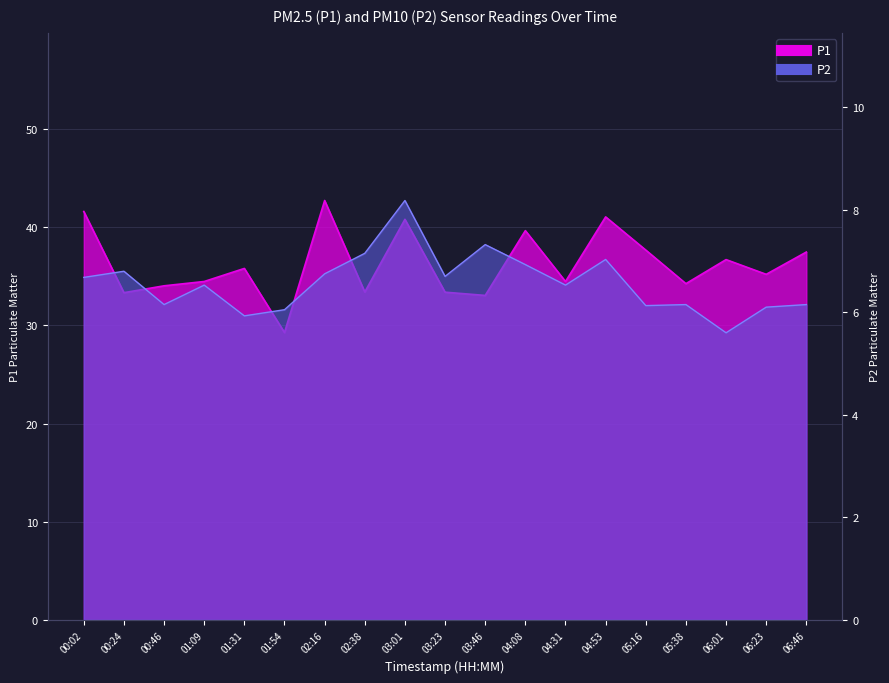

True or false: P2 has a value of 6.9 at 04:08.

True